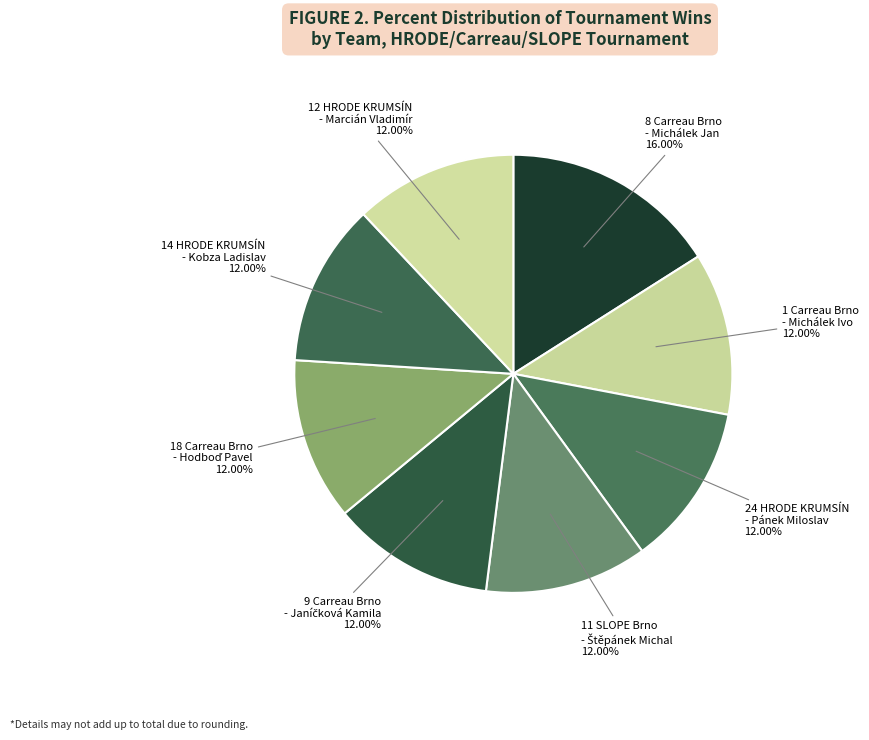

How many slices are in this pie chart?

8